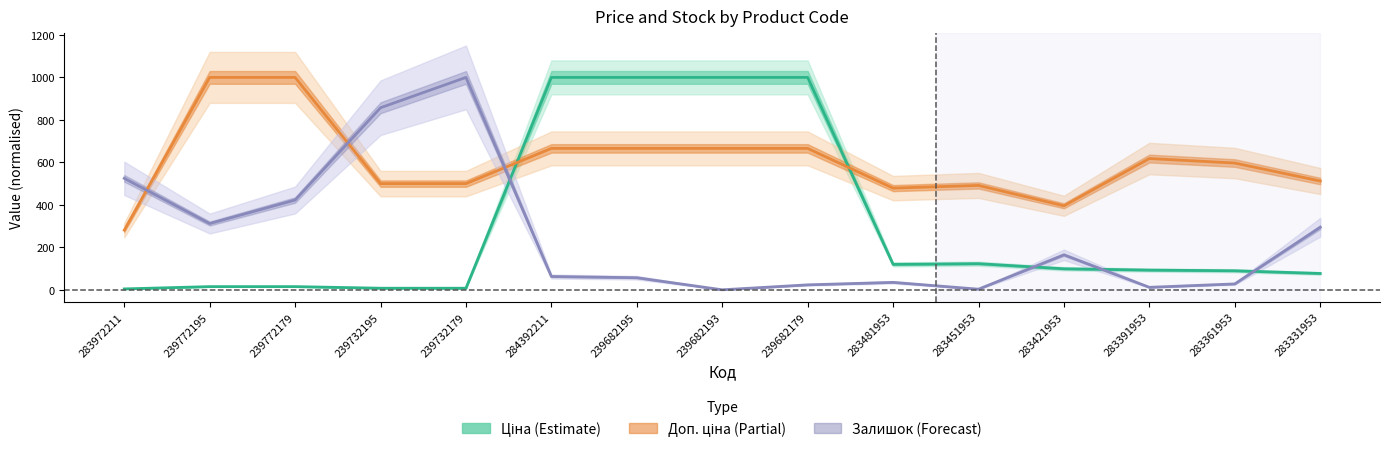

What is the label of the 9th point from the right?

239682195